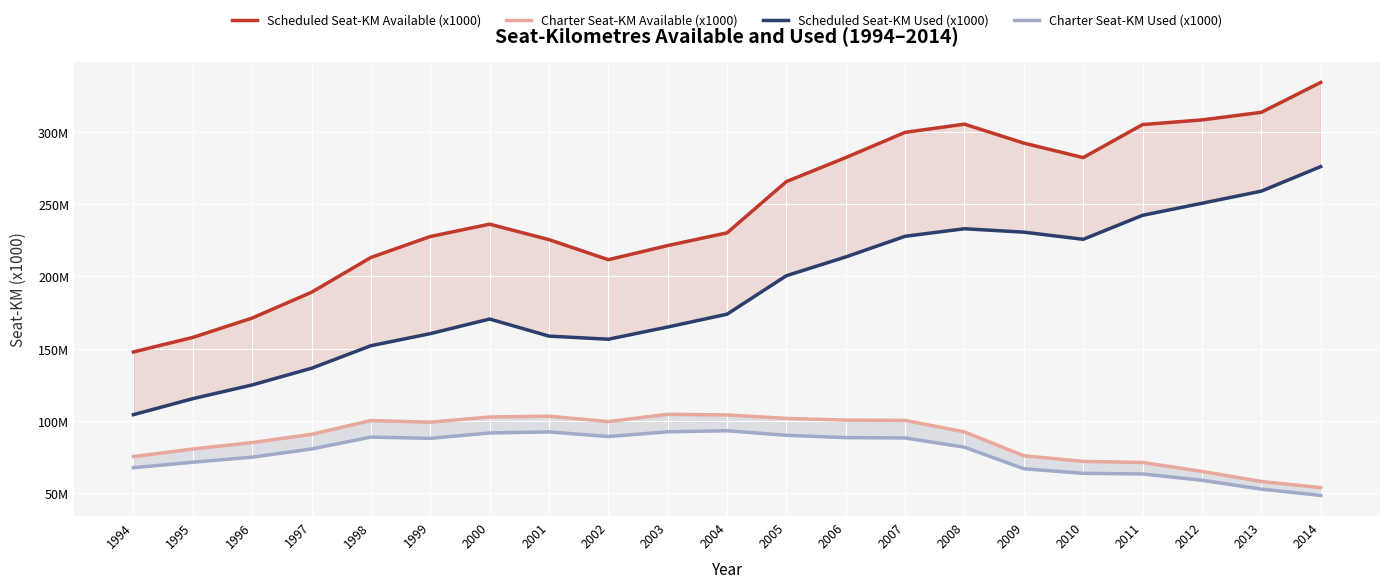

Between 2003 and 2007, which series saw the biggest shift?

Scheduled Seat-KM Available (x1000)